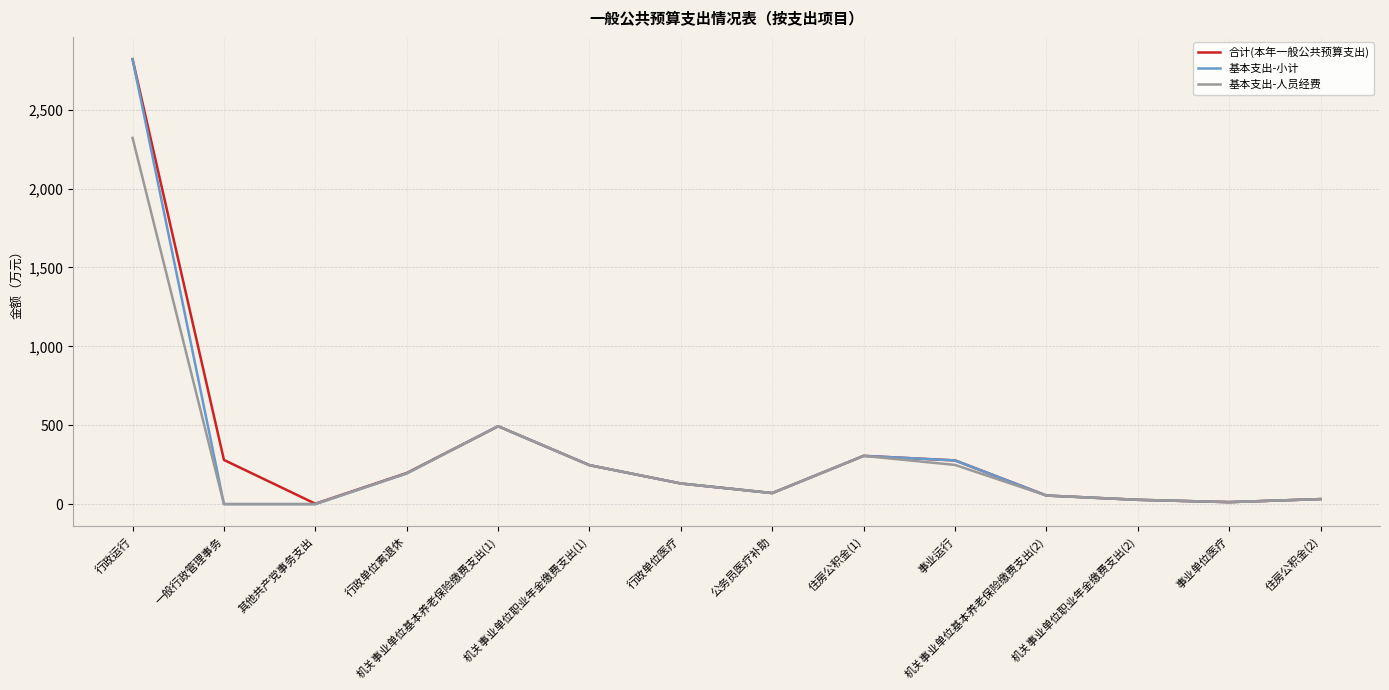

At which label does 合计(本年一般公共预算支出) reach its peak?

行政运行